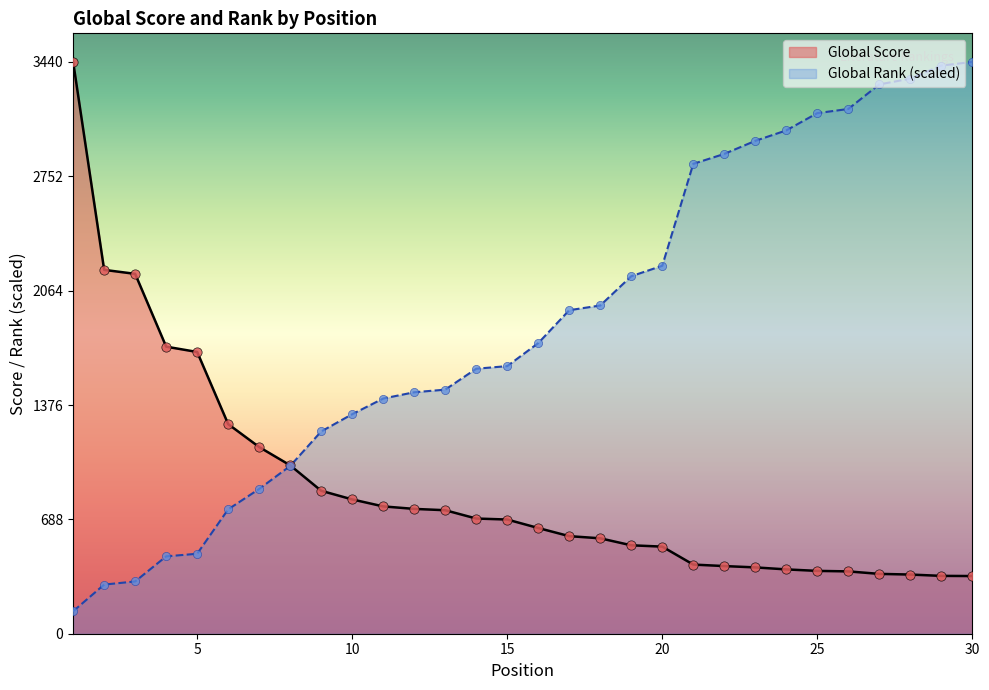

Which series contains the lowest Y value?

Global Rank